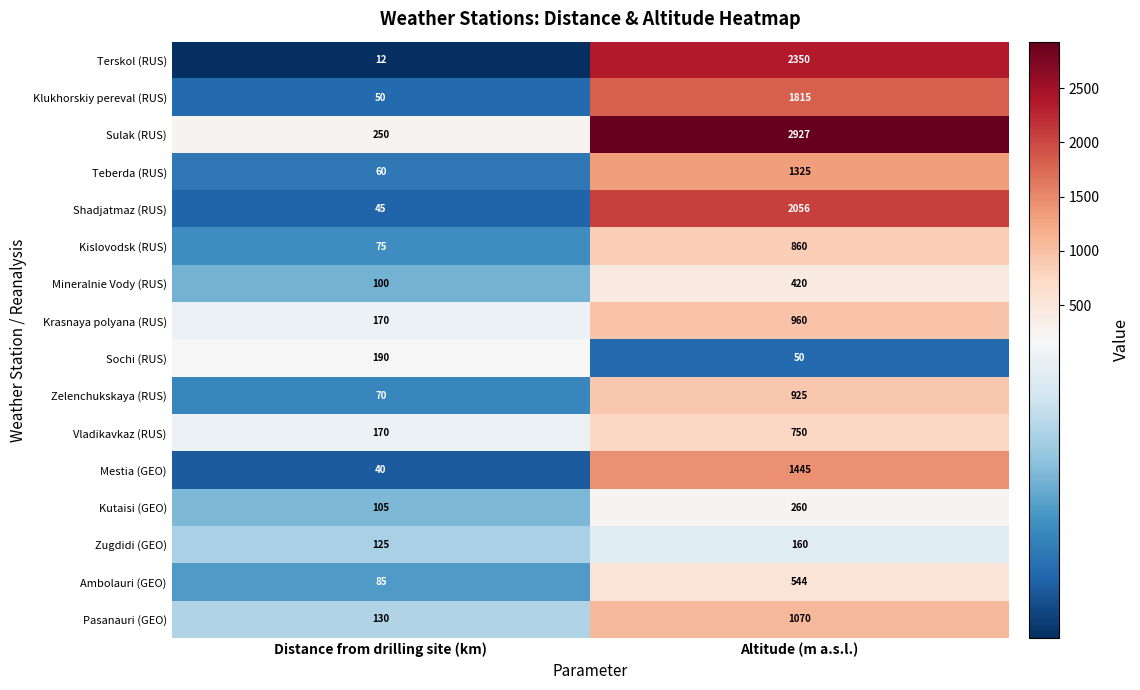

At which label is Krasnaya polyana (RUS) closest to 565?

Distance from drilling site (km)